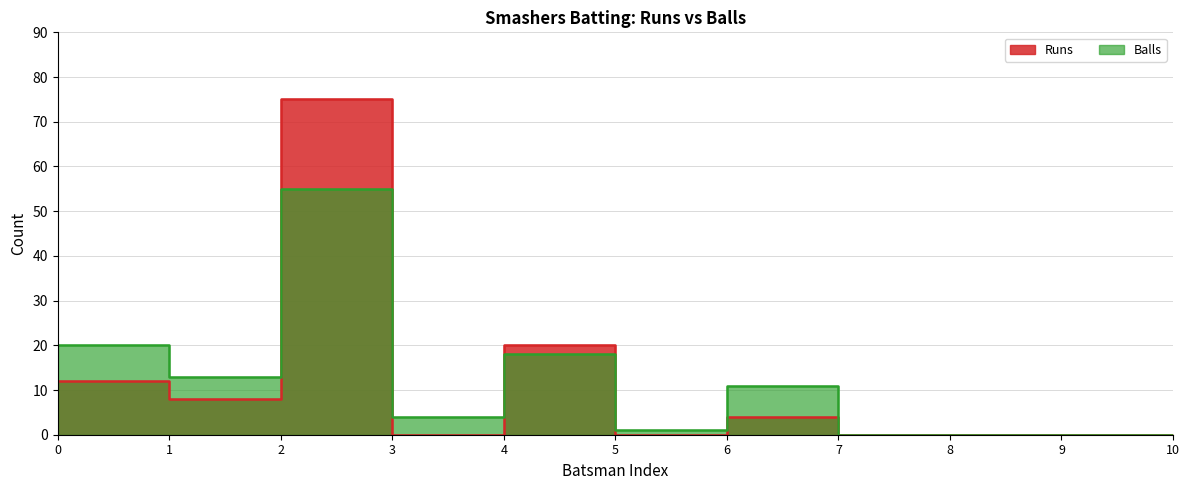

How many data points does each series have?

11